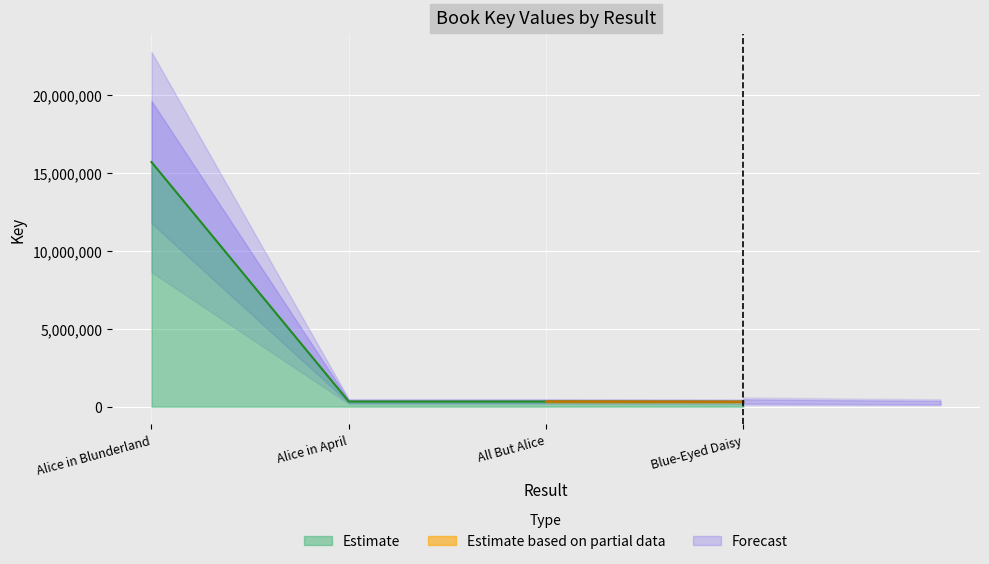

Approximately how many times larger is the value at Alice in Blunderland compared to Alice in April?

47.3